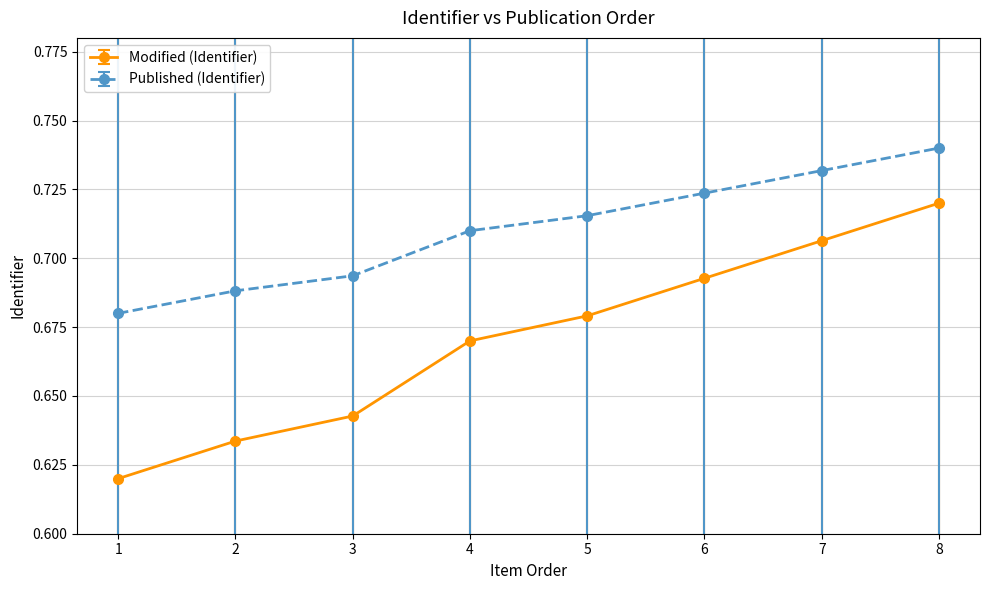

True or false: Published (Identifier) has more than 0 points higher than both neighbors.

False